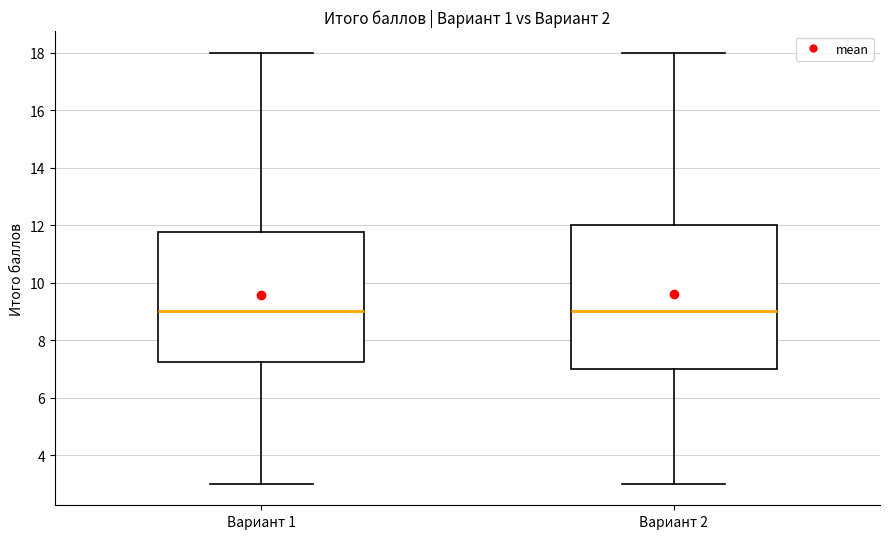

Reading left to right, transcribe this box plot: for each box, give where its median line is, the range the box spans, and where its two whiskers end, as read against the y-axis. The values are not printed on the chart, so give them approximately, as read against the axis.

Вариант 1: median 9.0, box 7.2 to 11.8, whiskers 3.0 to 18.0
Вариант 2: median 9.0, box 7.0 to 12.0, whiskers 3.0 to 18.0